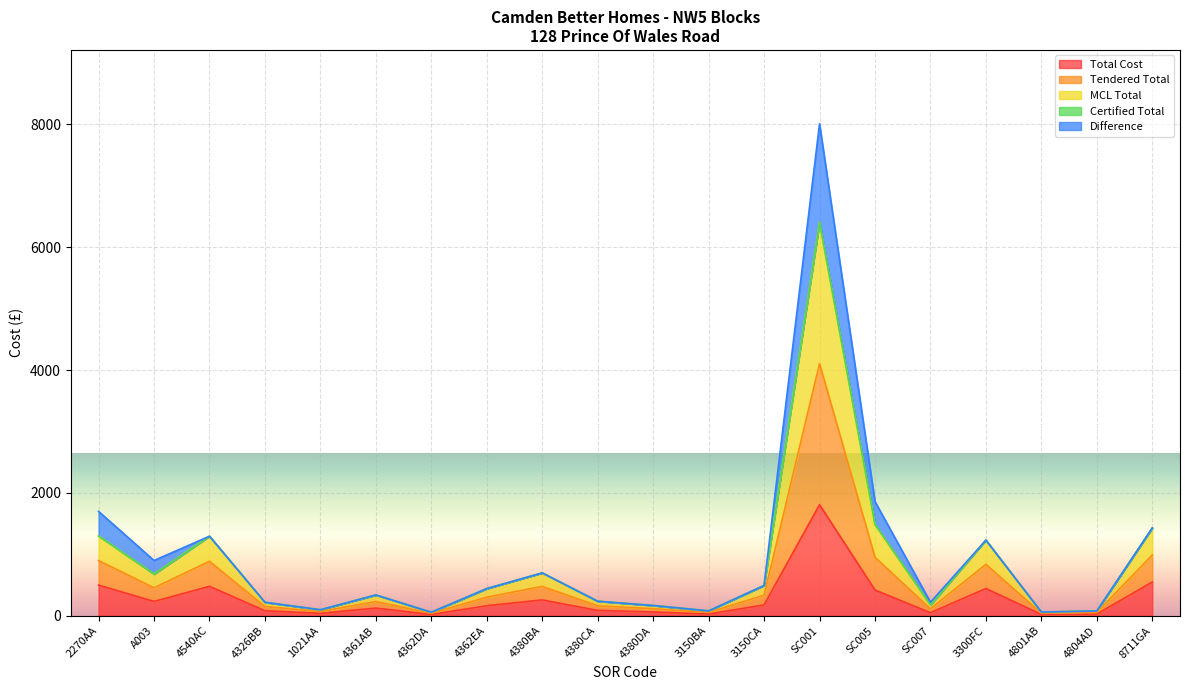

What is the highest value of the Total Cost series?

1808.8